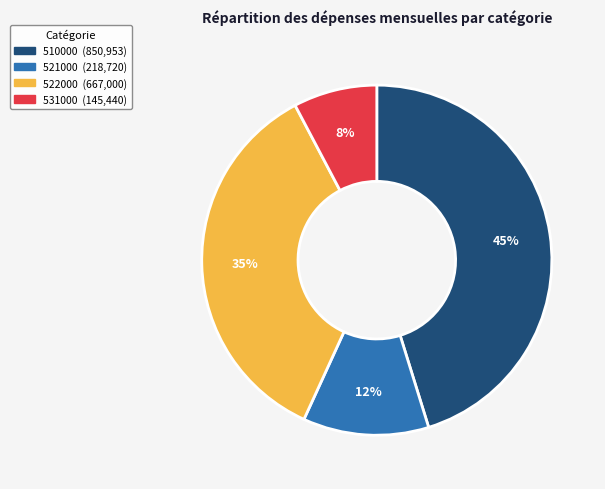

The 521000 slice represents 12% of the pie. True or false?

True